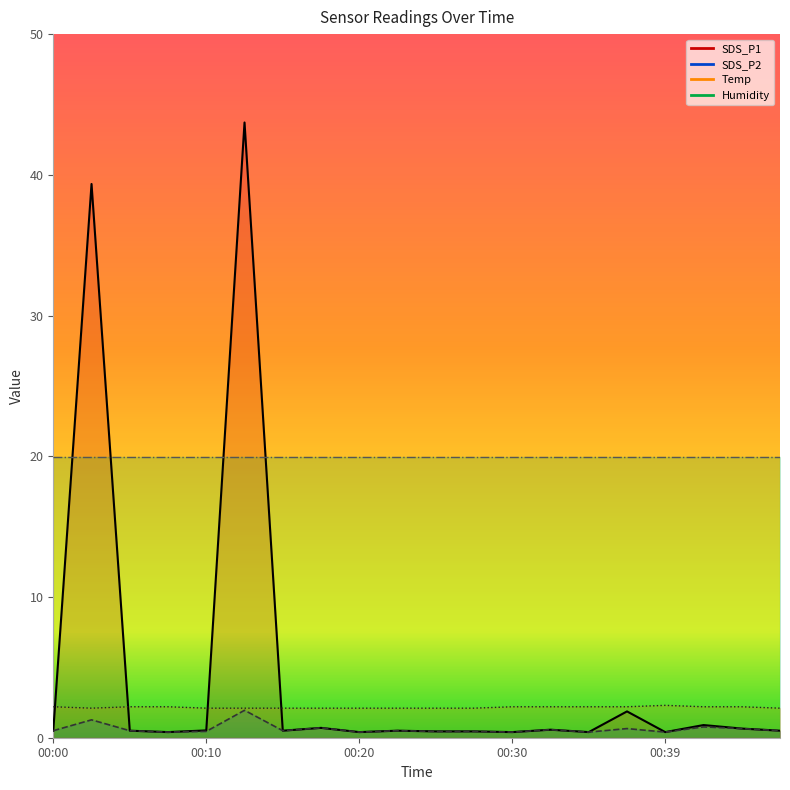

Reading left to right, extract all data points from this chart.

SDS_P1: 0.5	39.4	0.5	0.4	0.5	43.7	0.5	0.7	0.4	0.5	0.5	0.5	0.4	0.6	0.4	1.9	0.4	0.9	0.7	0.5
SDS_P2: 0.5	1.3	0.5	0.4	0.5	1.9	0.5	0.7	0.4	0.5	0.5	0.5	0.4	0.6	0.4	0.7	0.4	0.8	0.7	0.5
Temp: 2.2	2.1	2.2	2.2	2.1	2.1	2.1	2.1	2.1	2.1	2.1	2.1	2.2	2.2	2.2	2.2	2.3	2.2	2.2	2.1